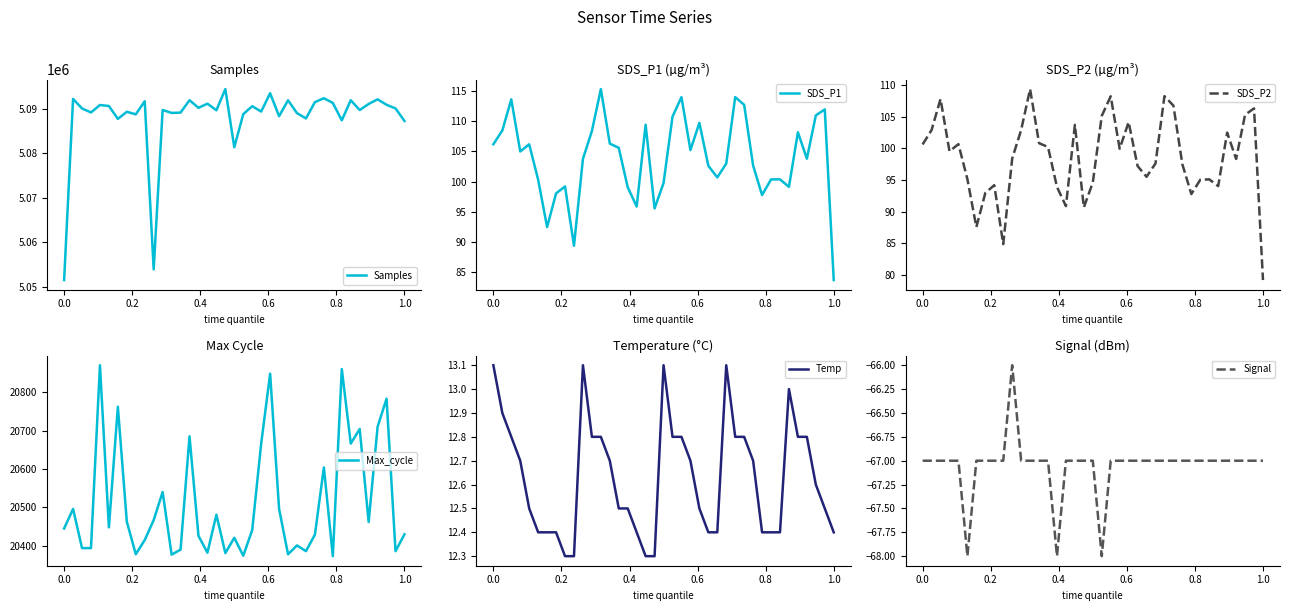

What is the minimum value for Max_cycle?

20373